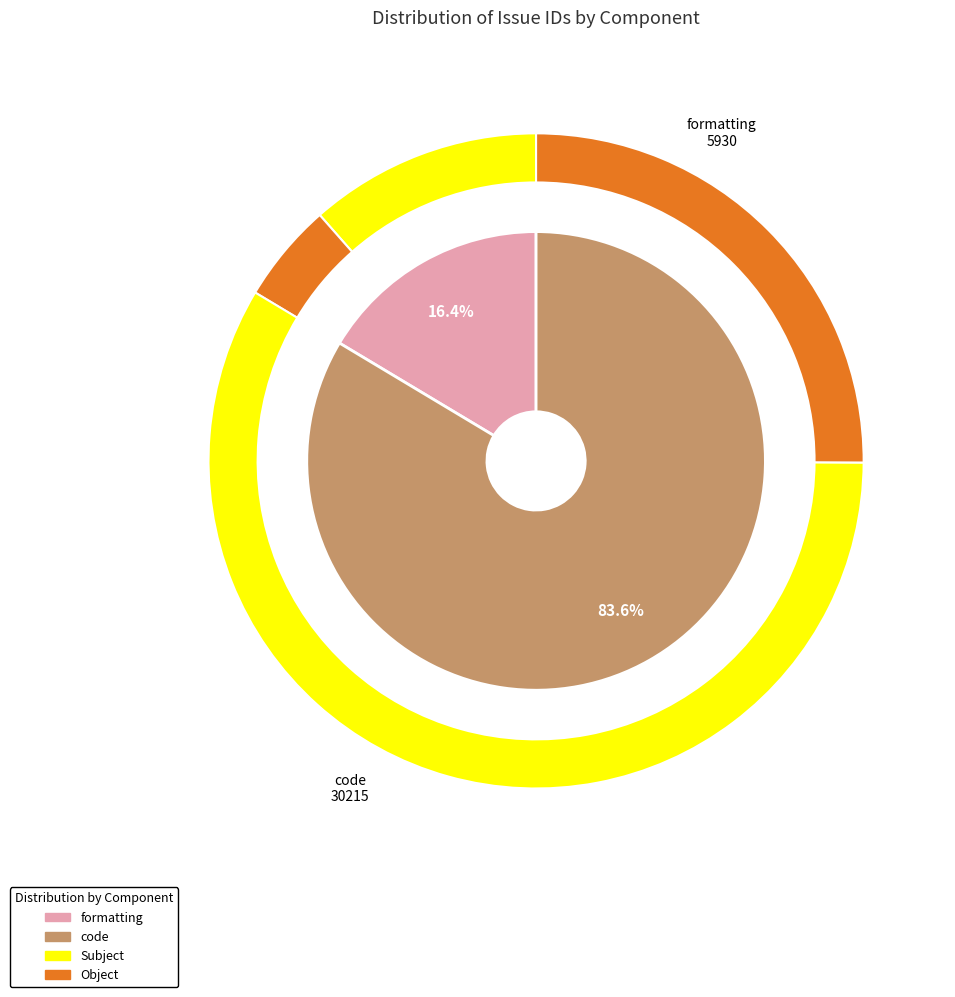

Which slice is the largest?

code